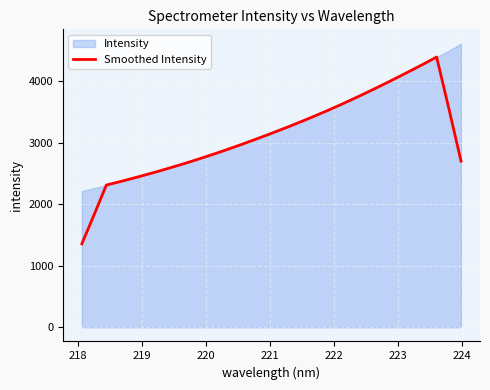

What is the maximum value for Smoothed Intensity?

4388.6